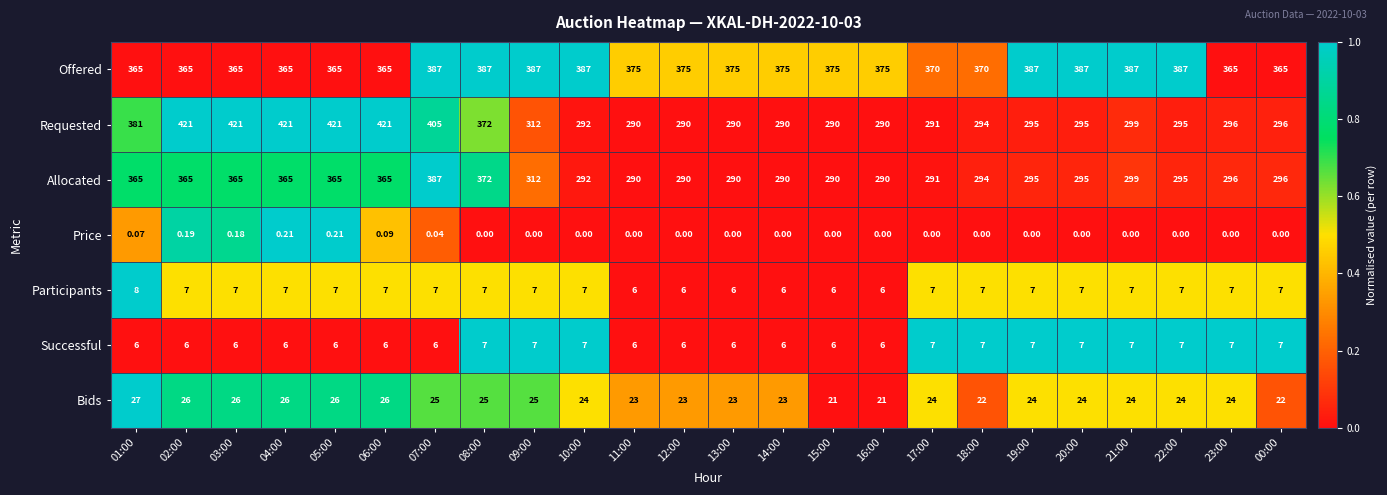

Is the value of Requested at 14:00 greater than the value of Offered at 23:00?

No